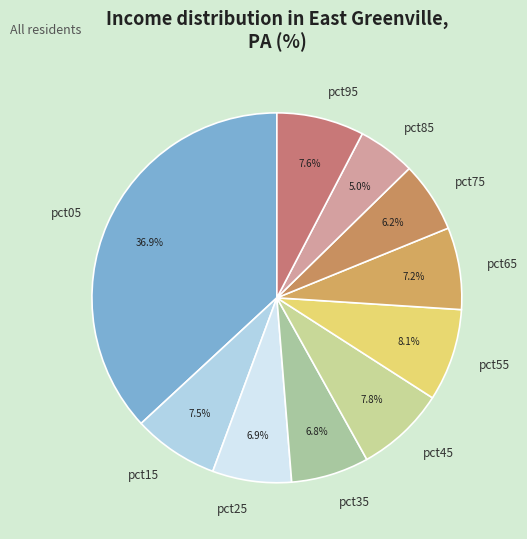

To the nearest percent, what is the average slice percentage?

10%